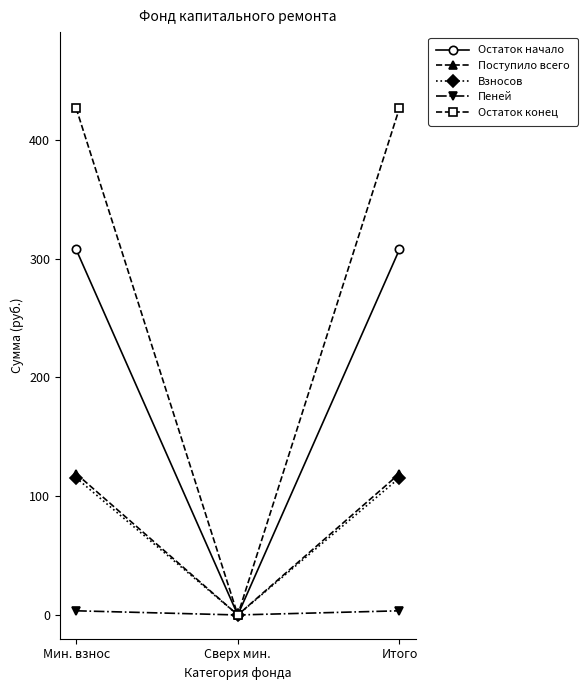

At which label does Остаток конец first exceed 426?

Мин. взнос